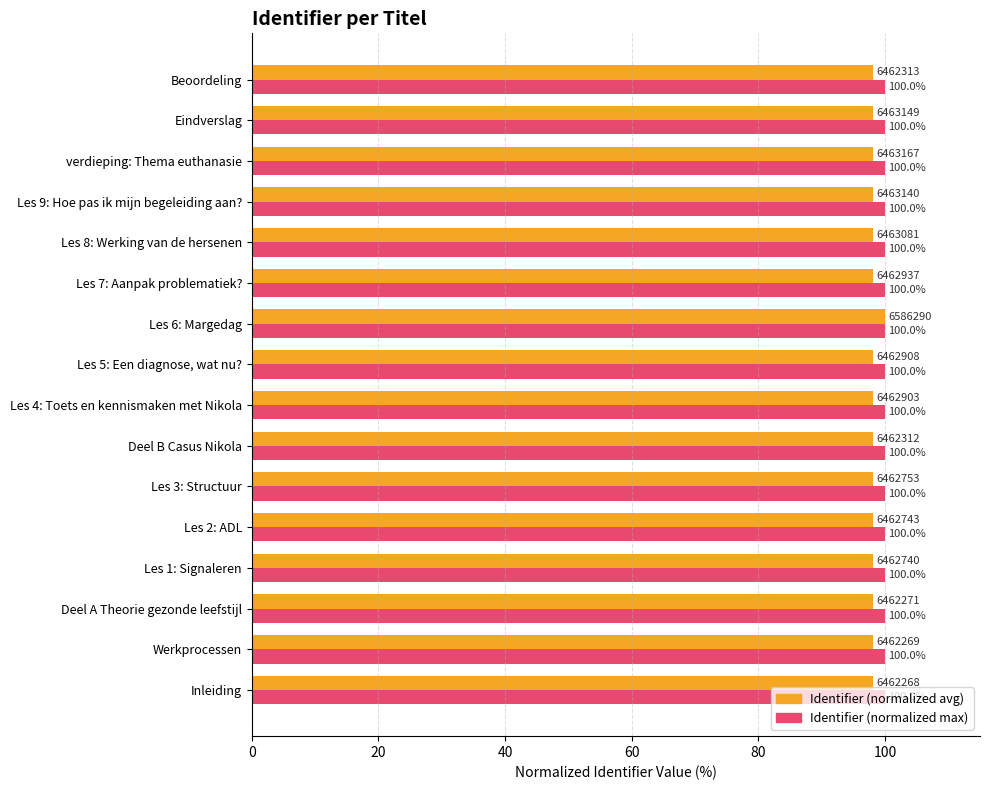

Rank the series at Les 1: Signaleren from highest to lowest value.

Identifier (normalized max), Identifier (normalized avg)